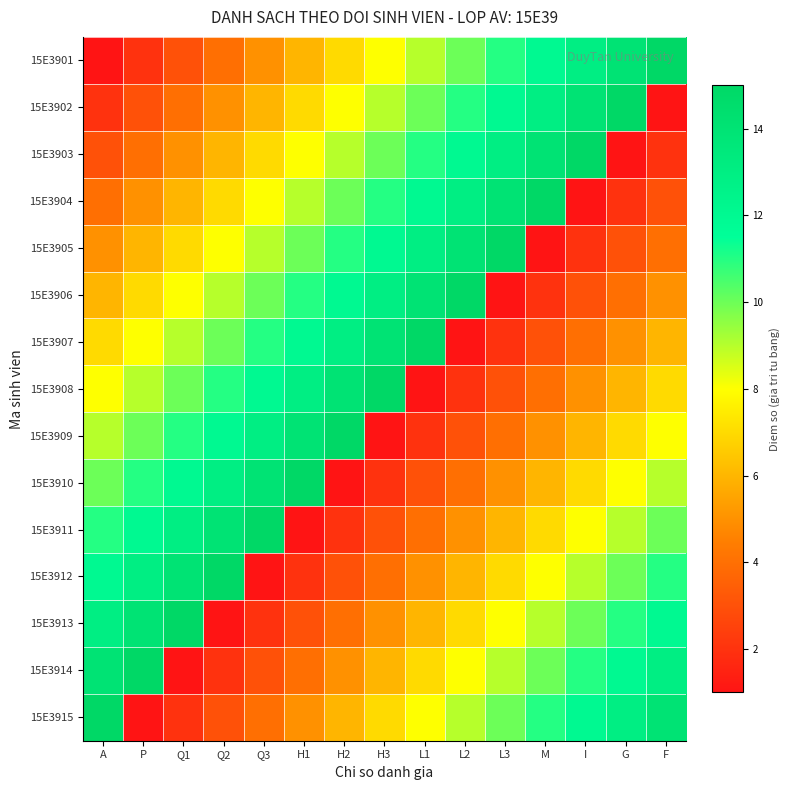

At which category does the chart reach its peak across all series?

F